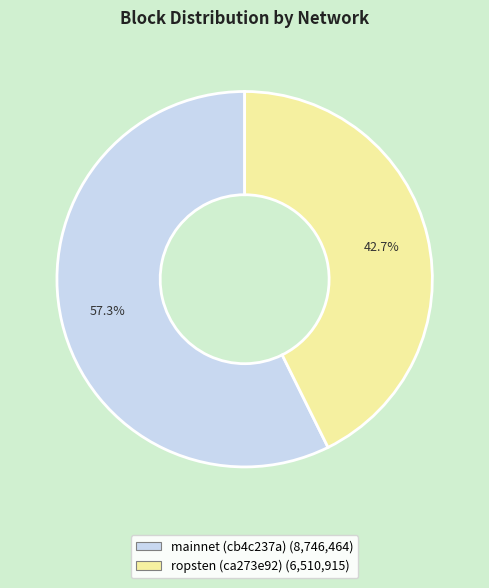

Count the number of slices in the pie.

2